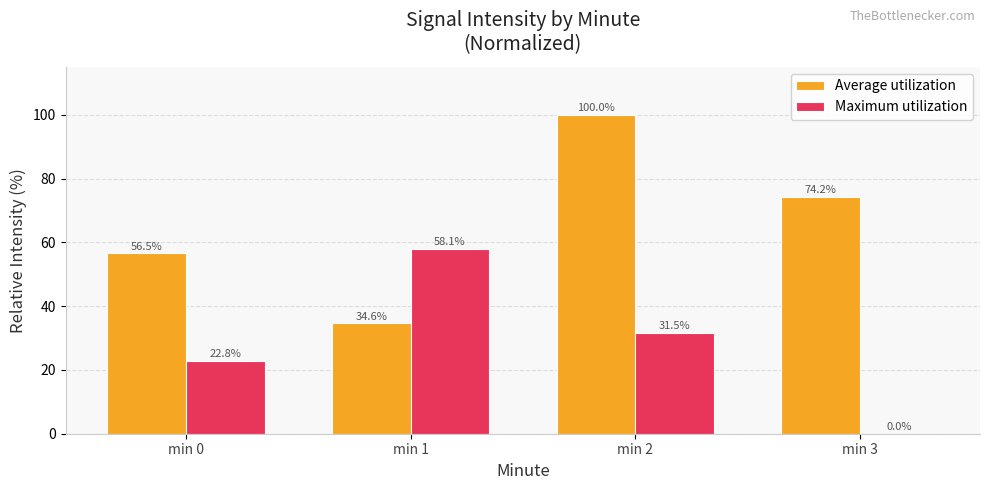

Is it true that Maximum utilization equals 22.8 at min 0?

True